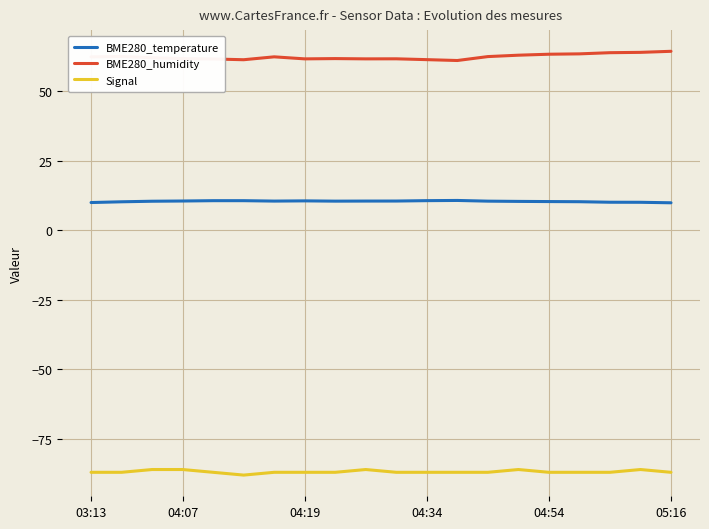

True or false: Signal and BME280_temperature cross at least once.

False